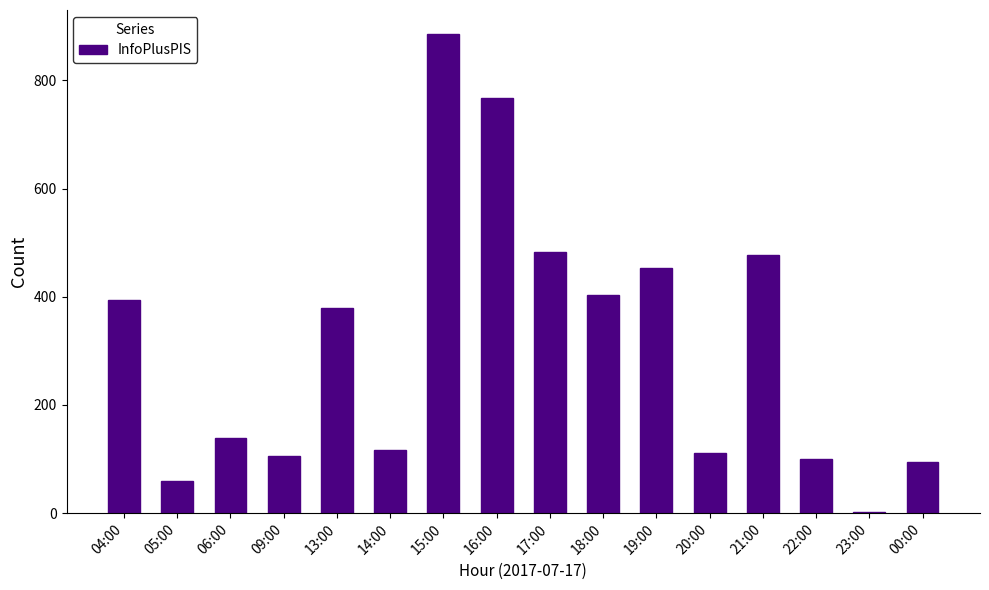

What is the ratio of the value at 15:00 to the value at 06:00?

6.4